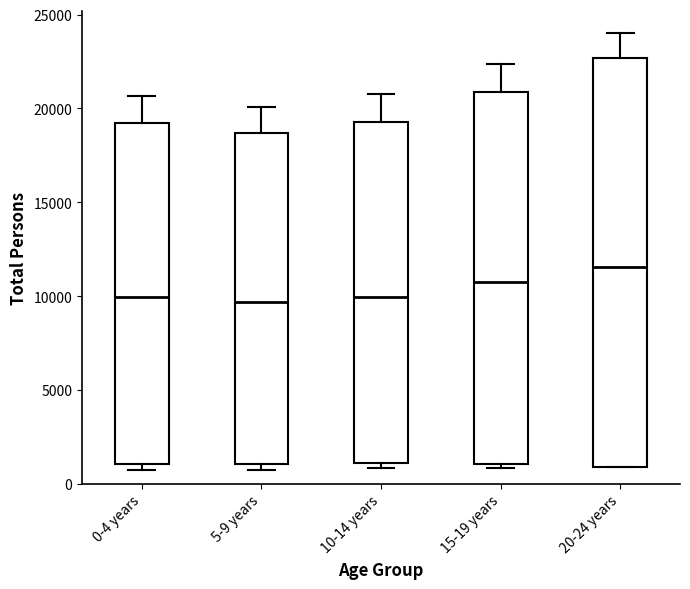

Reading left to right, transcribe this box plot: for each box, give where its median line is, the range the box spans, and where its two whiskers end, as read against the y-axis. The values are not printed on the chart, so give them approximately, as read against the axis.

0-4 years: median 10000, box 1000 to 19000, whiskers 500 to 20500
5-9 years: median 9500, box 1000 to 18500, whiskers 500 to 20000
10-14 years: median 10000, box 1000 to 19500, whiskers 1000 (just below the box's lower edge) to 21000
15-19 years: median 11000, box 1000 to 21000, whiskers 1000 (just below the box's lower edge) to 22500
20-24 years: median 11500, box 1000 to 22500, whiskers 1000 to 24000